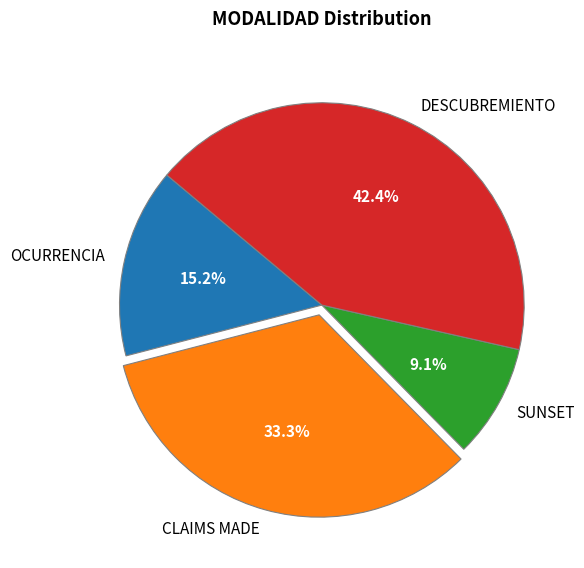

How many segments does this pie chart have?

4